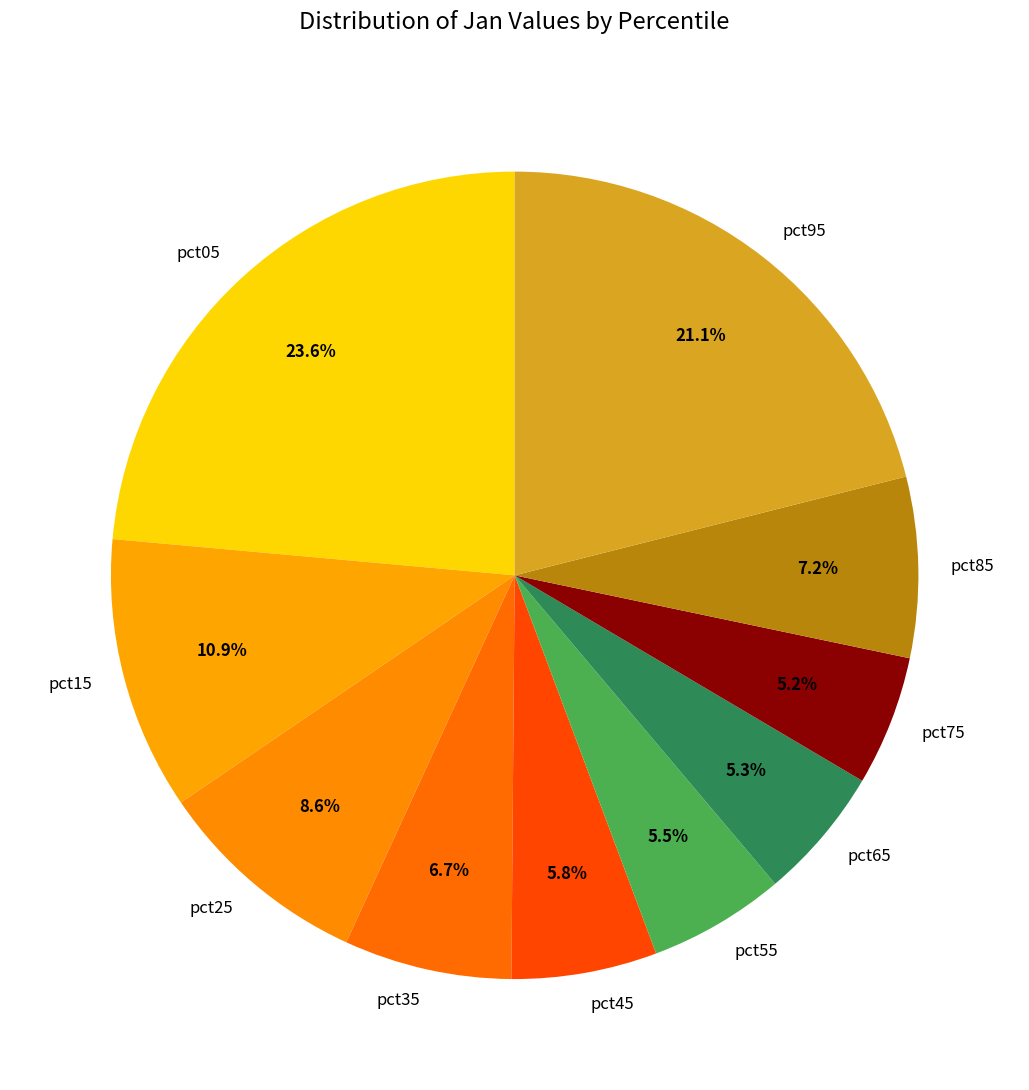

To the nearest percent, what is the difference between the largest and smallest slice percentages?

18%